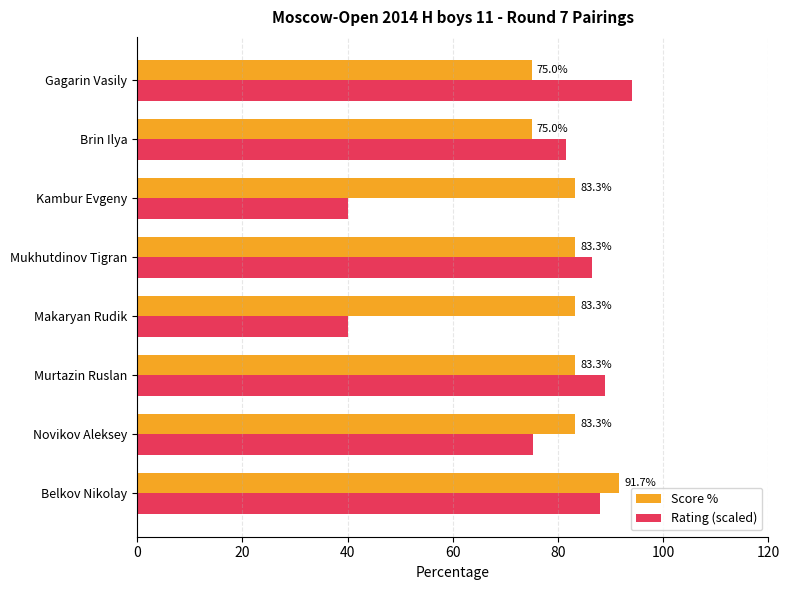

List the series in order of their overall mean, lowest first.

Rating (scaled), Score %